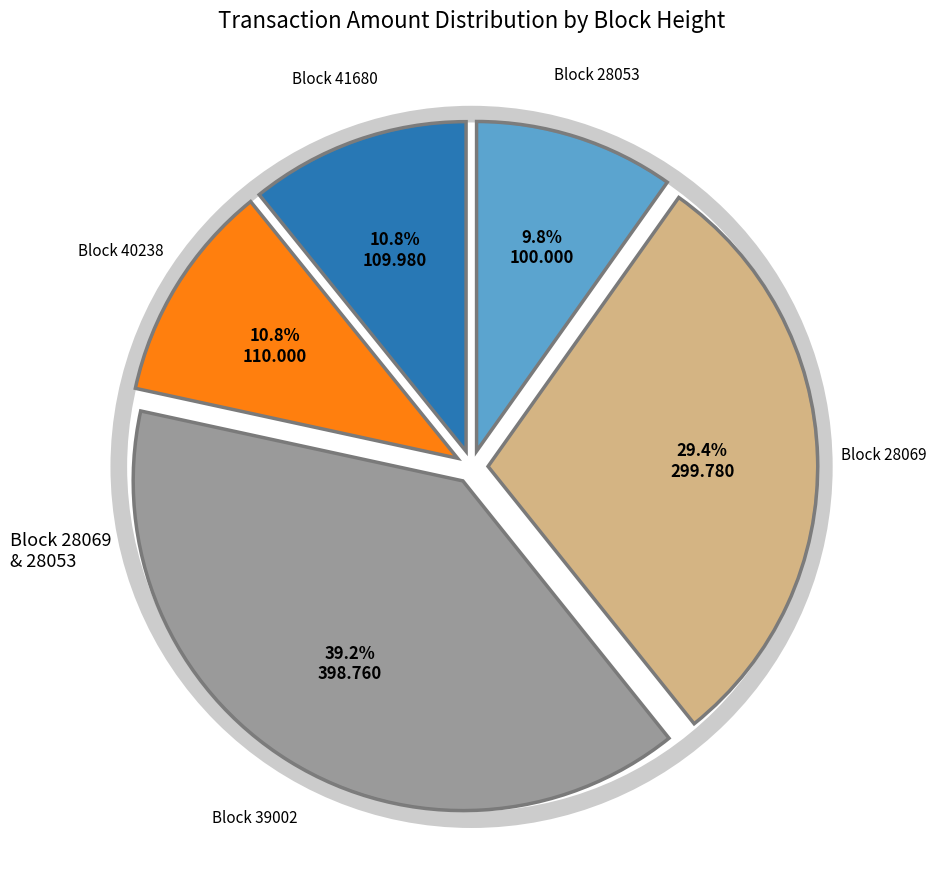

How many slices are in this pie chart?

5